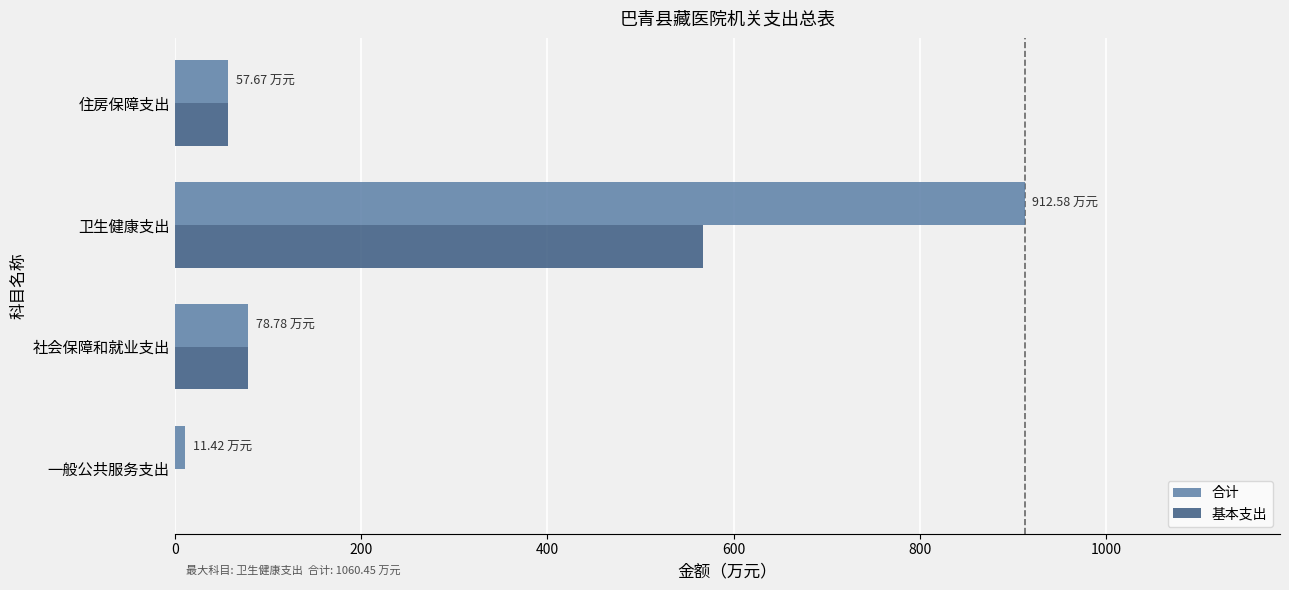

Which category has the highest value across all series?

卫生健康支出